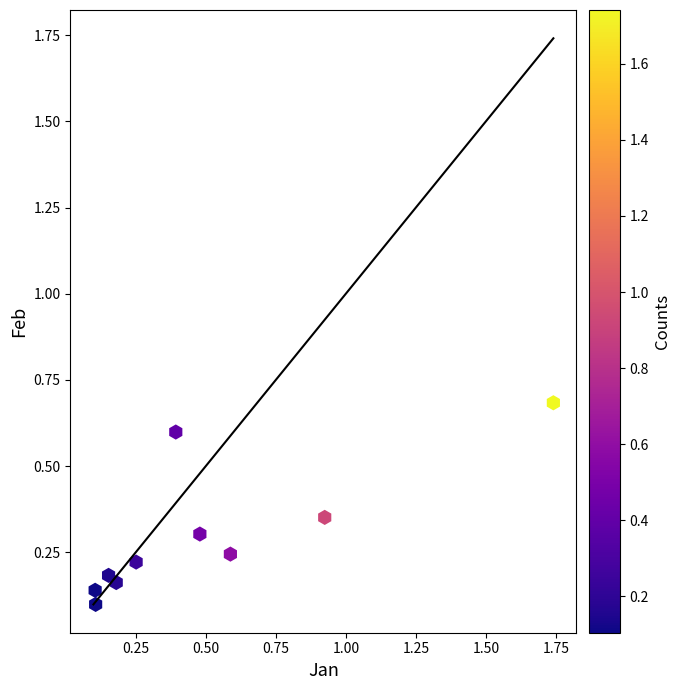

What is the range of X values (max minus min)?

1.6